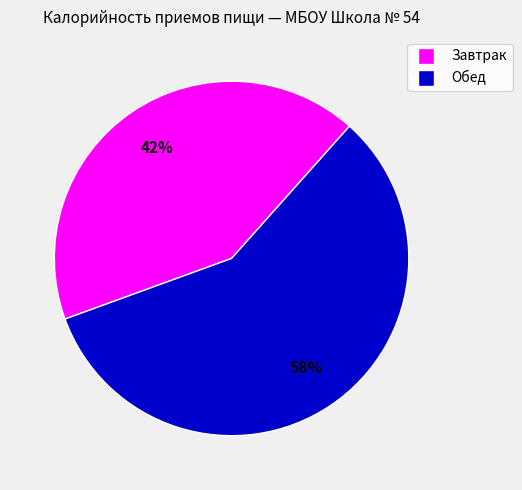

Which has a higher value, Обед or Завтрак?

Обед